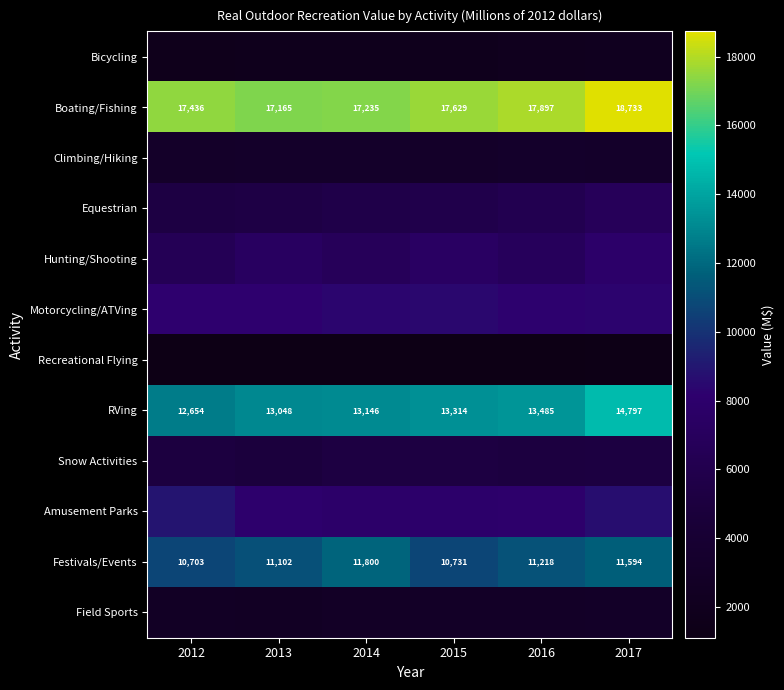

What is the sum of the Boating/Fishing values at 2012 and 2014?

34671